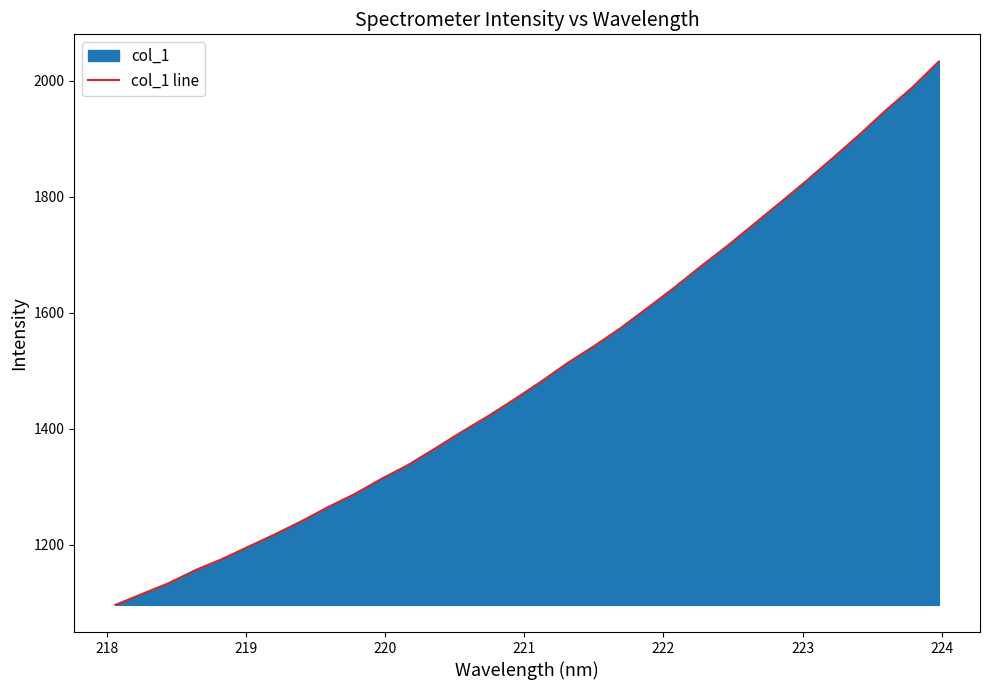

What is the smallest value displayed?

1096.9